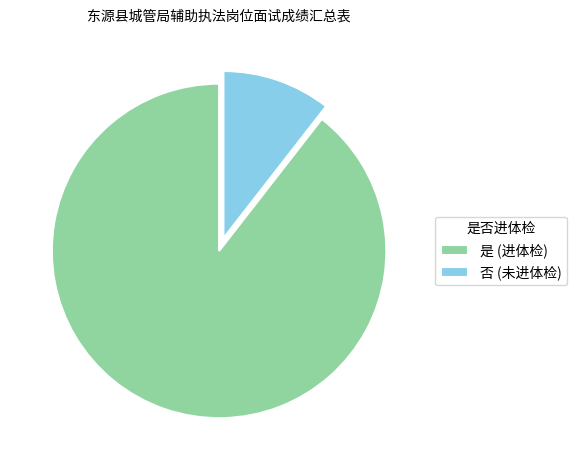

Is 是 the majority of the pie?

Yes